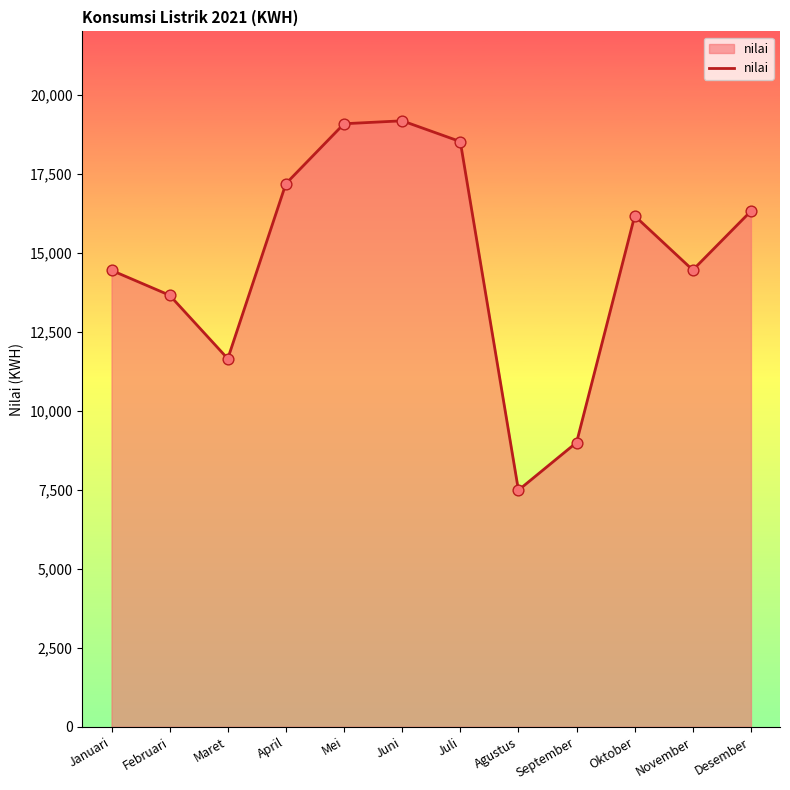

Between Mei and Desember, which is larger?

Mei